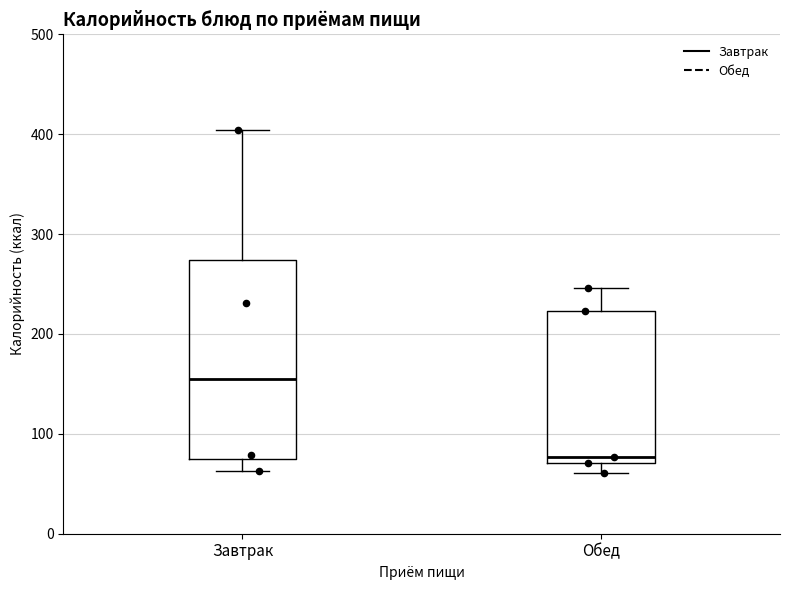

Reading left to right, read every box against the y-axis: the position of its median line, the range the box covers, and the ends of its whiskers. The values are not printed on the chart, so give them approximately, as read against the axis.

Завтрак: median 160, box 80 to 270, whiskers 60 to 400
Обед: median 80, box 70 to 220, whiskers 60 to 250